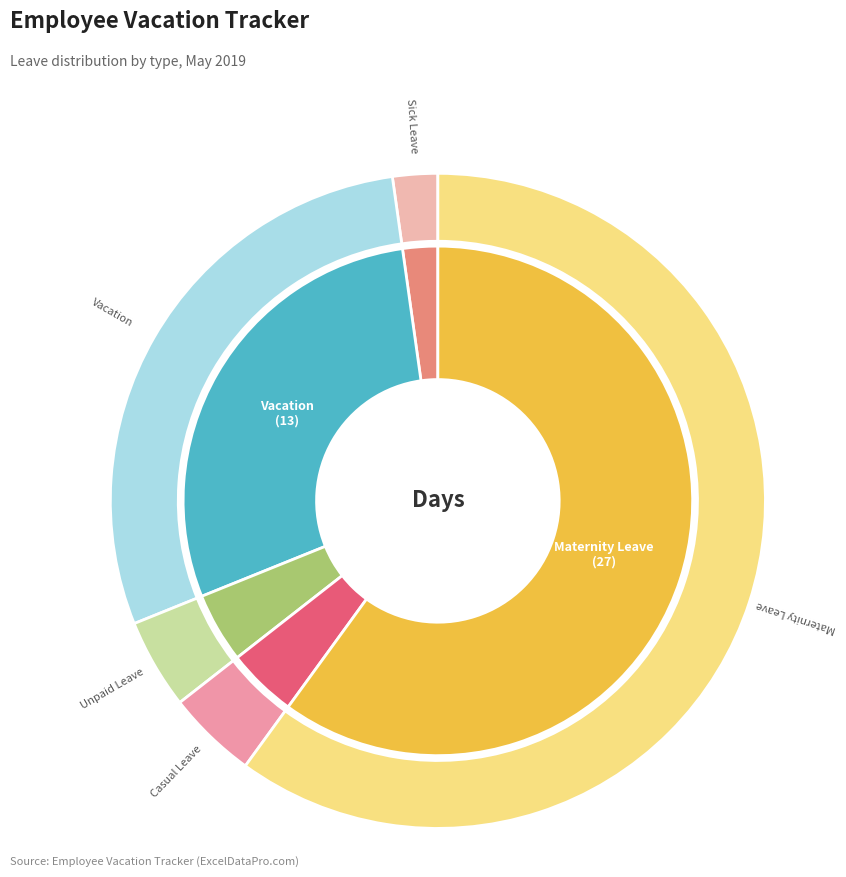

What portion of the pie excludes Unpaid Leave?

95.6%